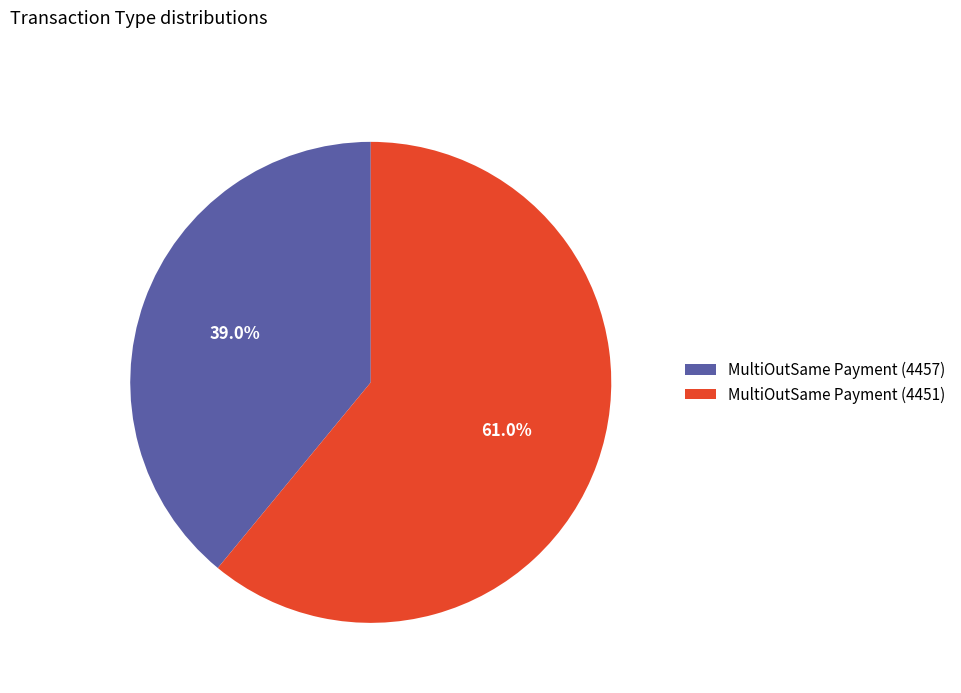

Is there a majority slice in this chart?

Yes